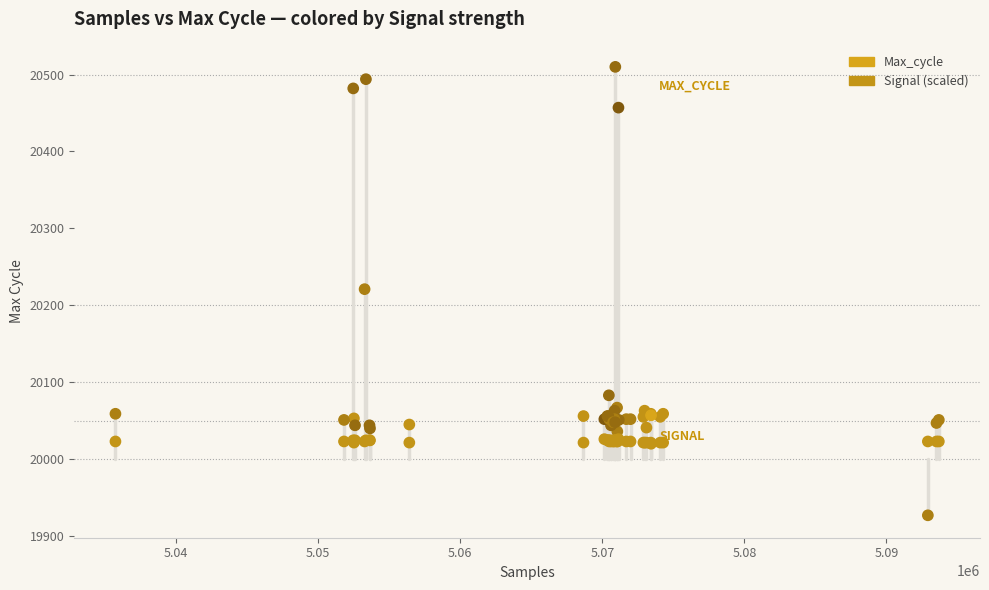

Which series reaches the maximum Y coordinate?

Max_cycle